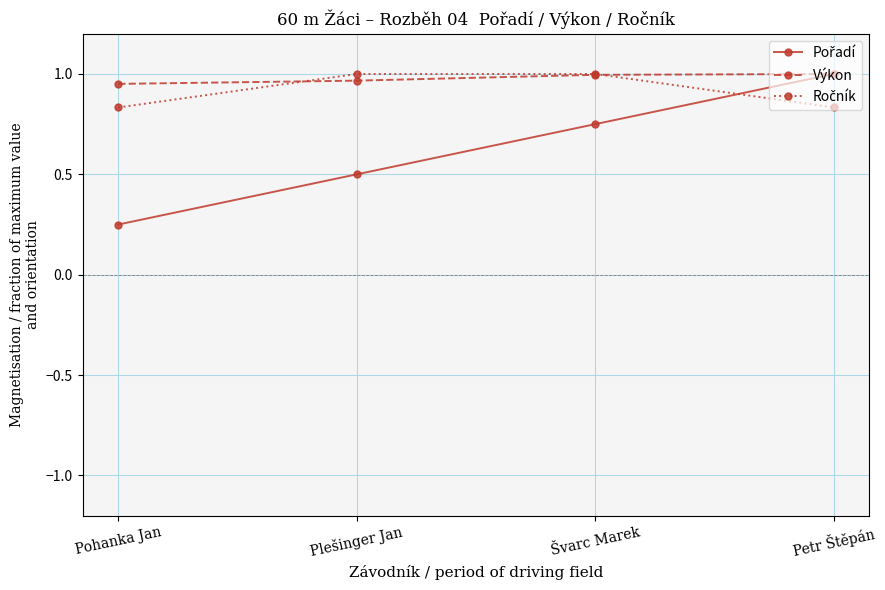

True or false: Výkon has a value of 1.0 at Petr Štěpán.

True